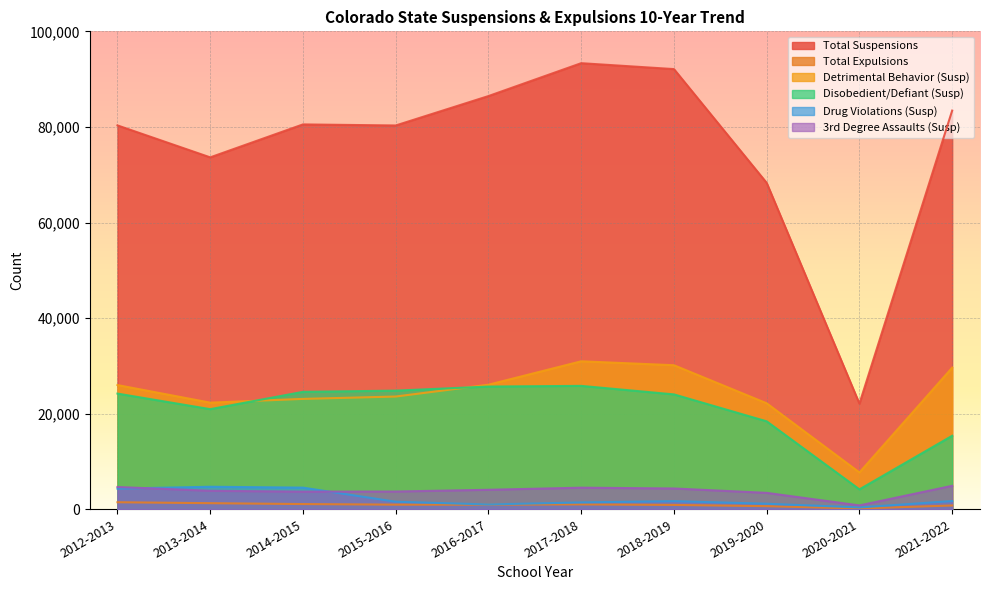

At which category is the sum across all series the highest?

2017-2018